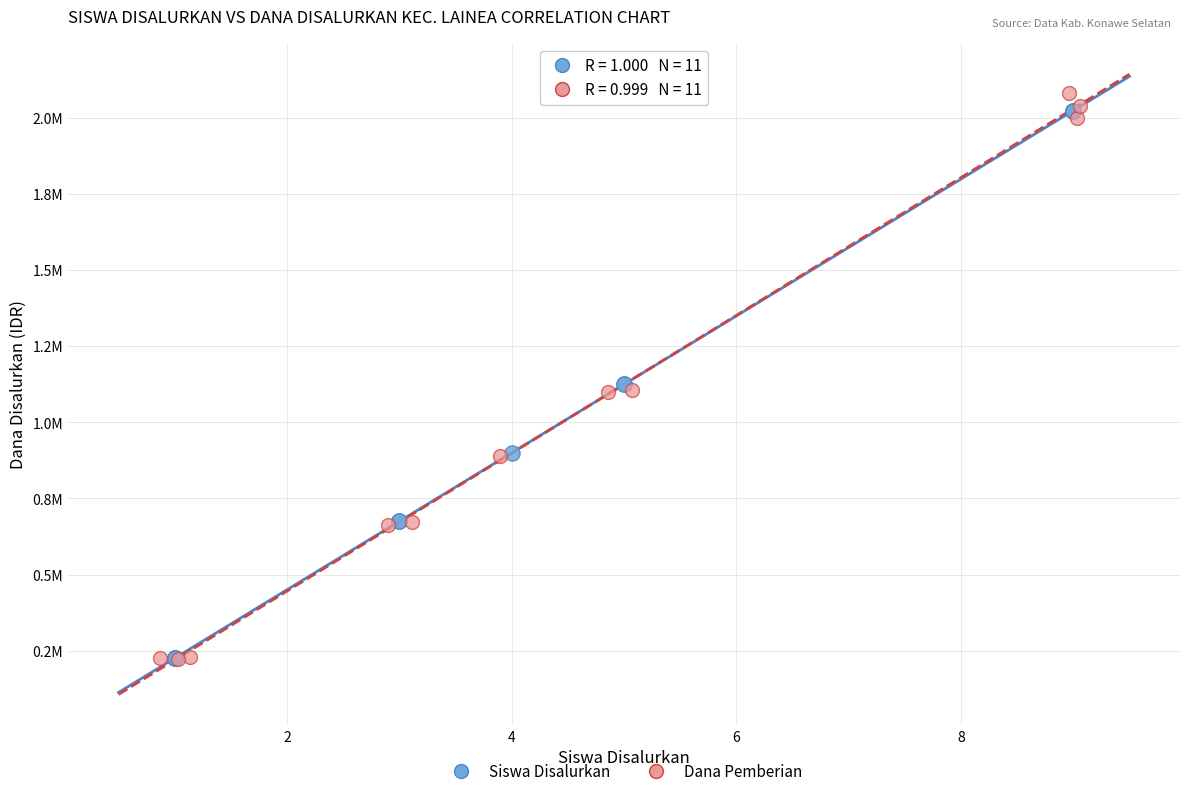

What are all the series names shown in the legend?

Siswa Disalurkan, Dana Pemberian